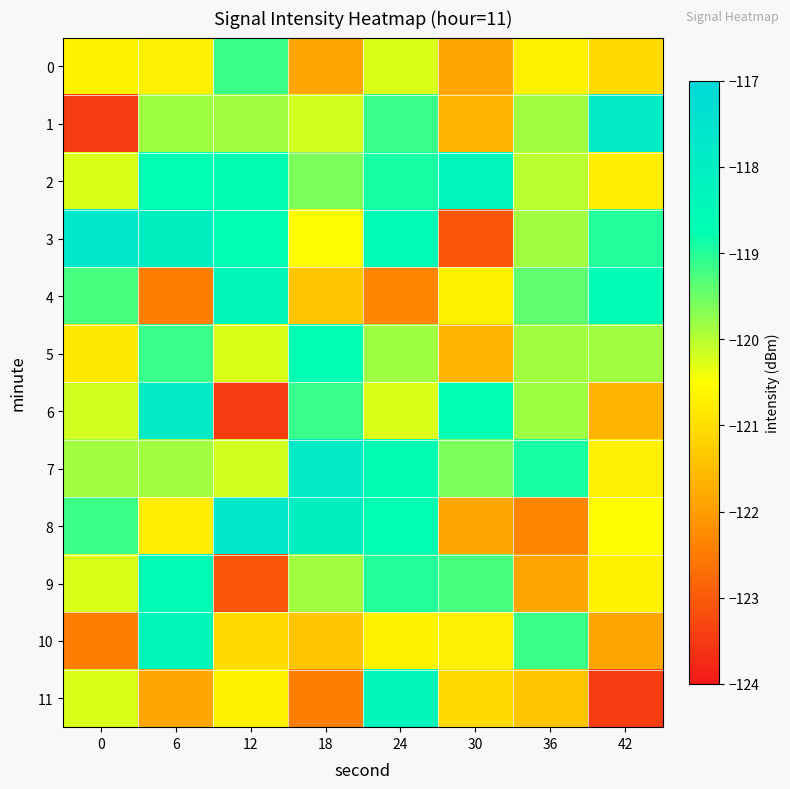

What is the smallest value displayed?

-123.5